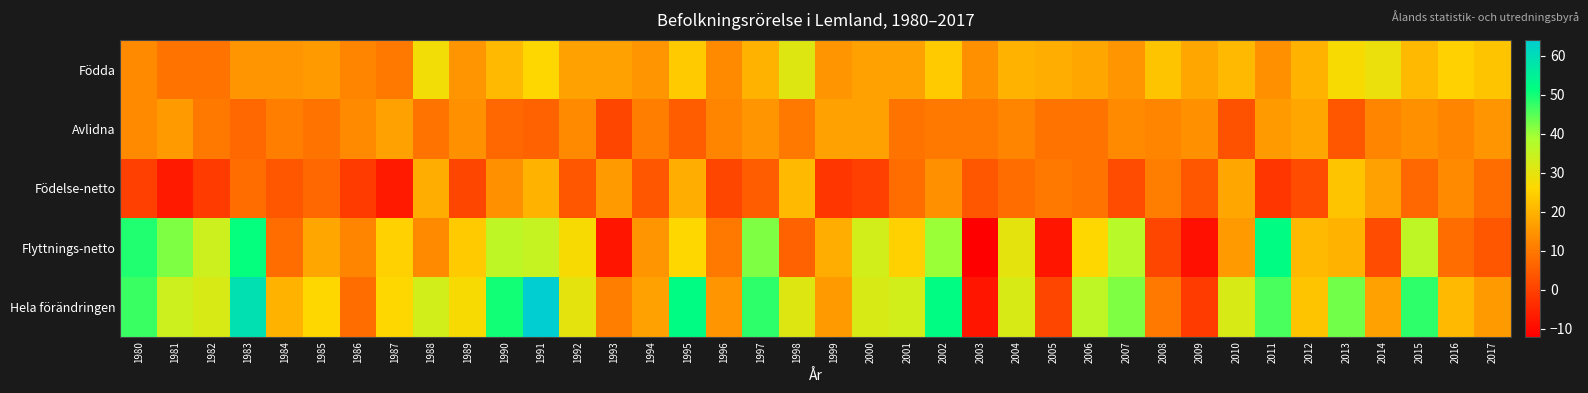

How many distinct data groups are displayed?

5